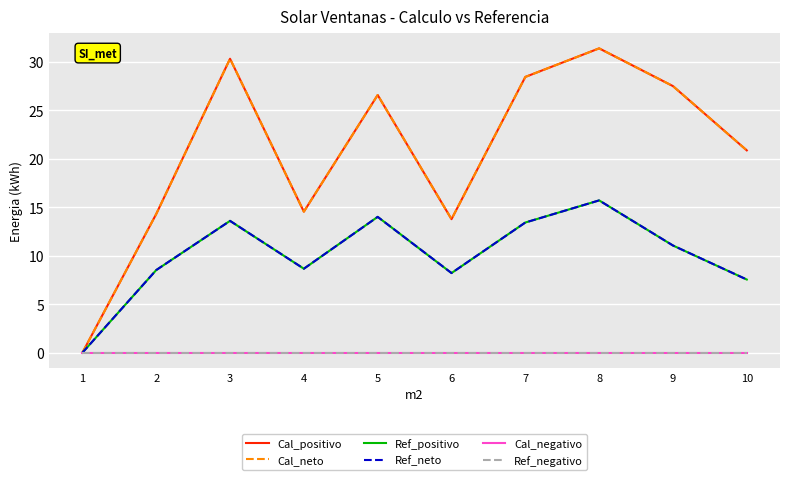

How many lines are shown in the chart?

6